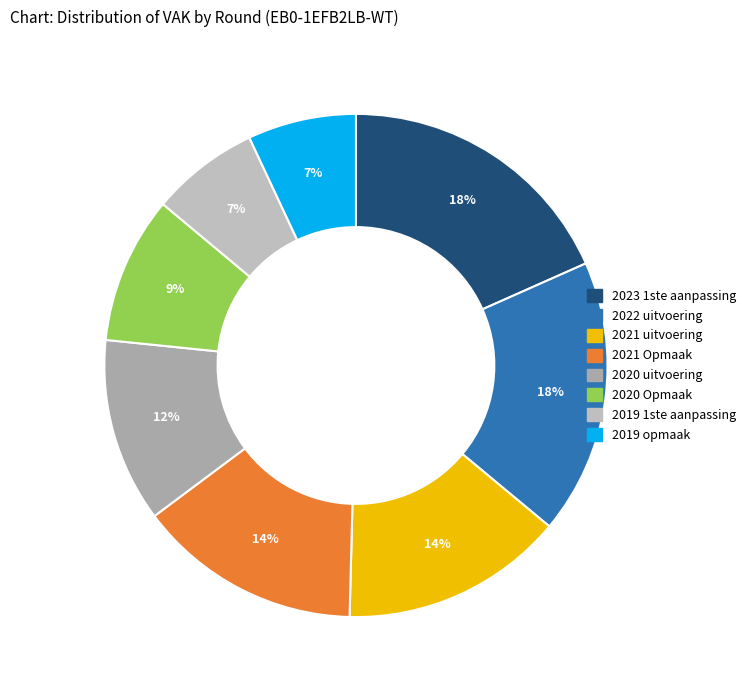

What is the smallest slice in the pie chart?

2019 1ste aanpassing